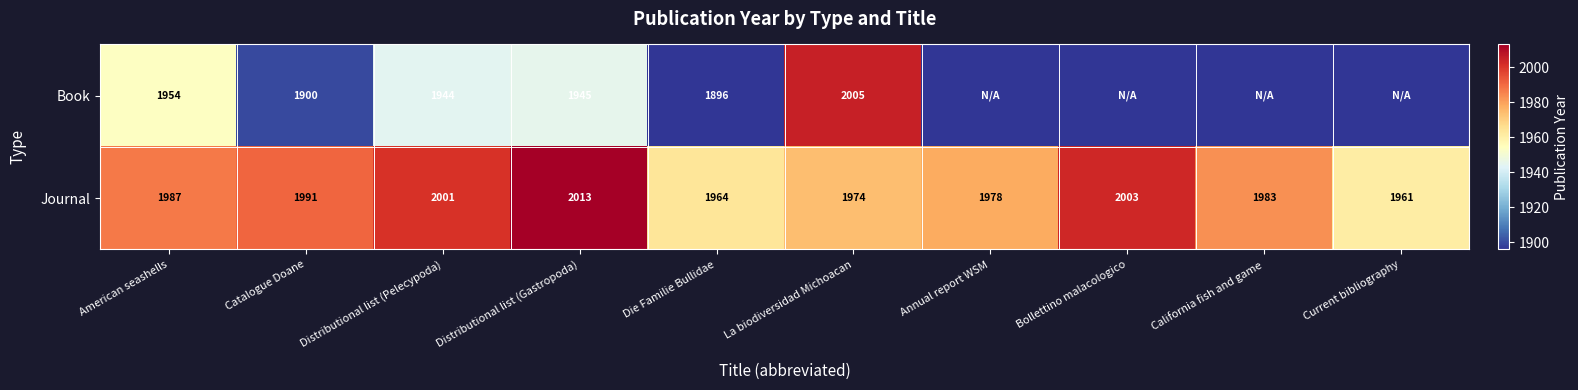

At which category is the sum across all series the highest?

La biodiversidad Michoacan